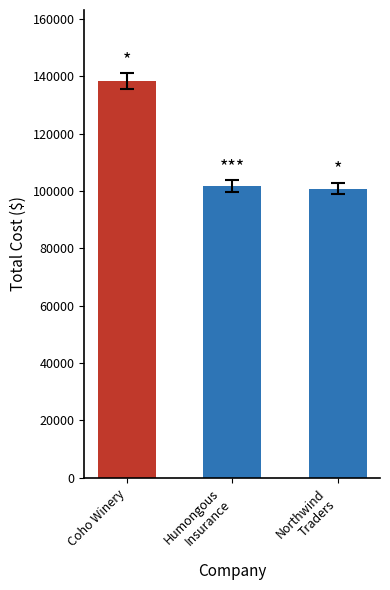

How many categories are shown in the chart?

3